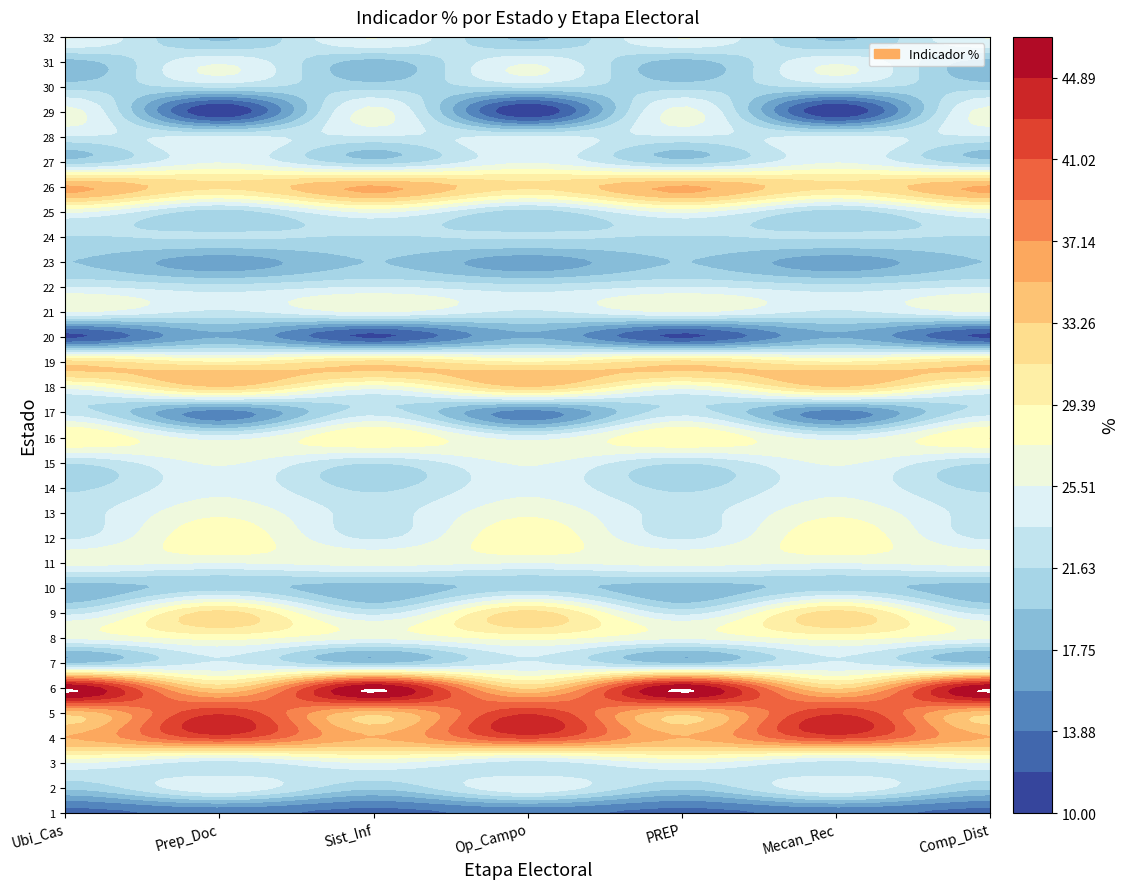

What is the sum of the 15 values at 3 and 2?

47.5